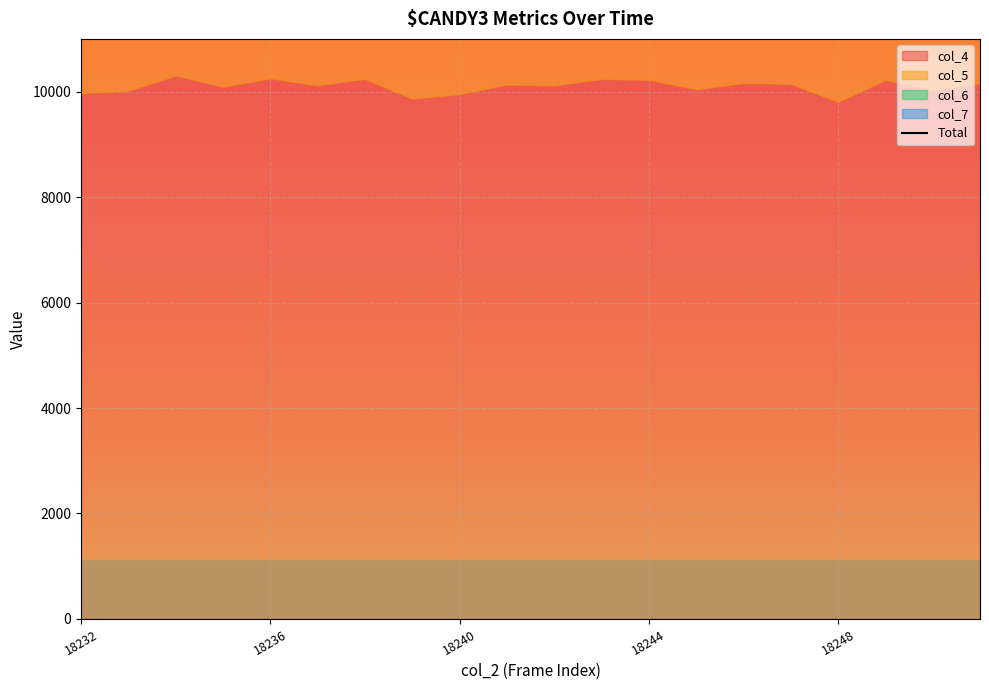

The chart shows a value of 20367 at 18244. True or false?

True